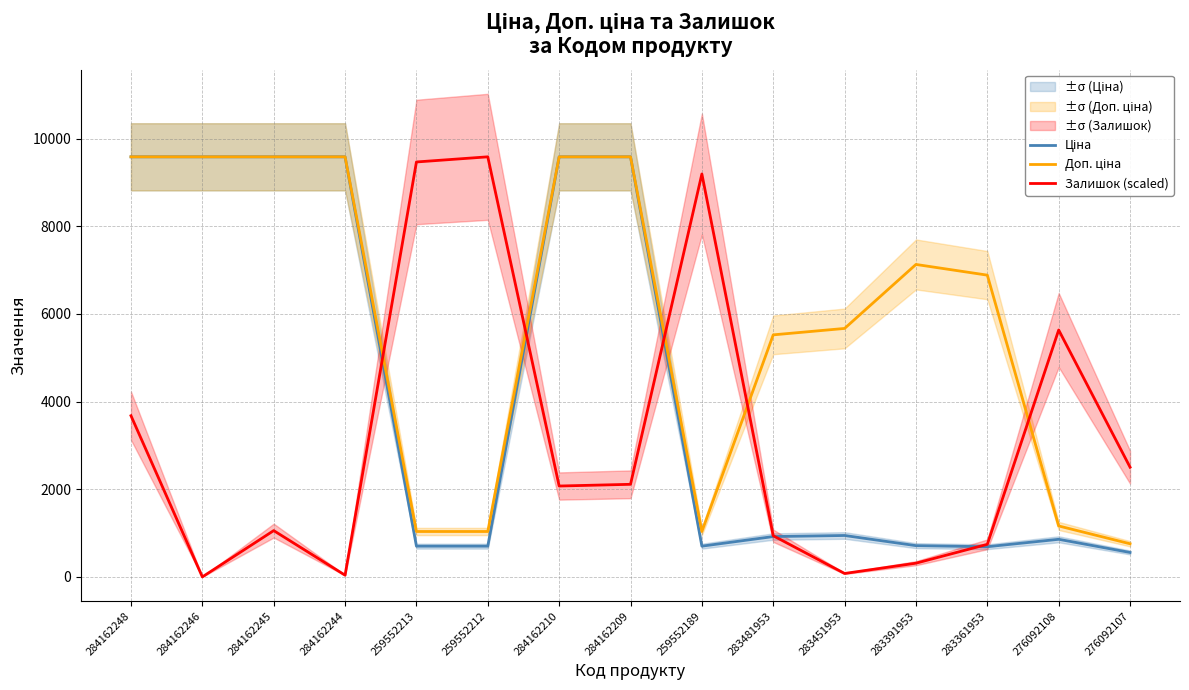

How many data points in Ціна are less than 920?

7